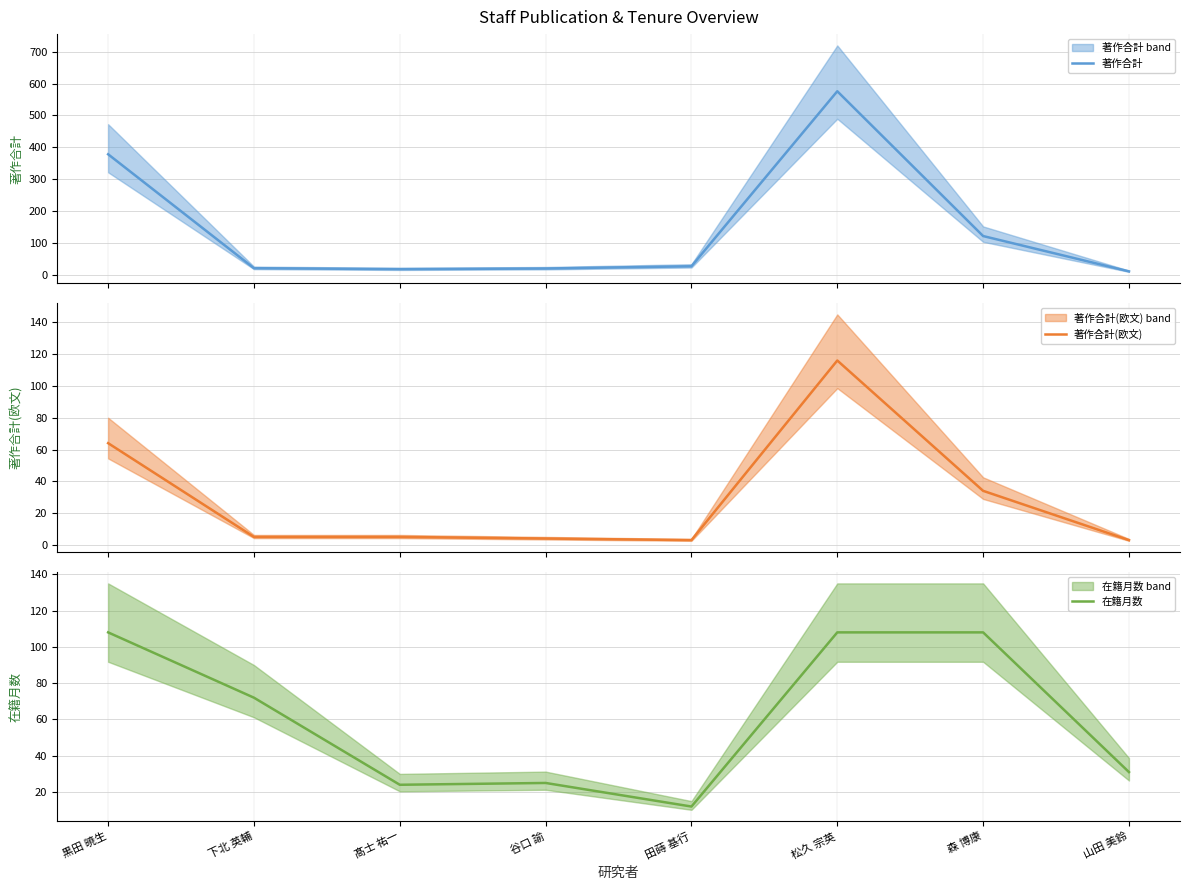

How many data points in 在籍月数 are above 72?

3